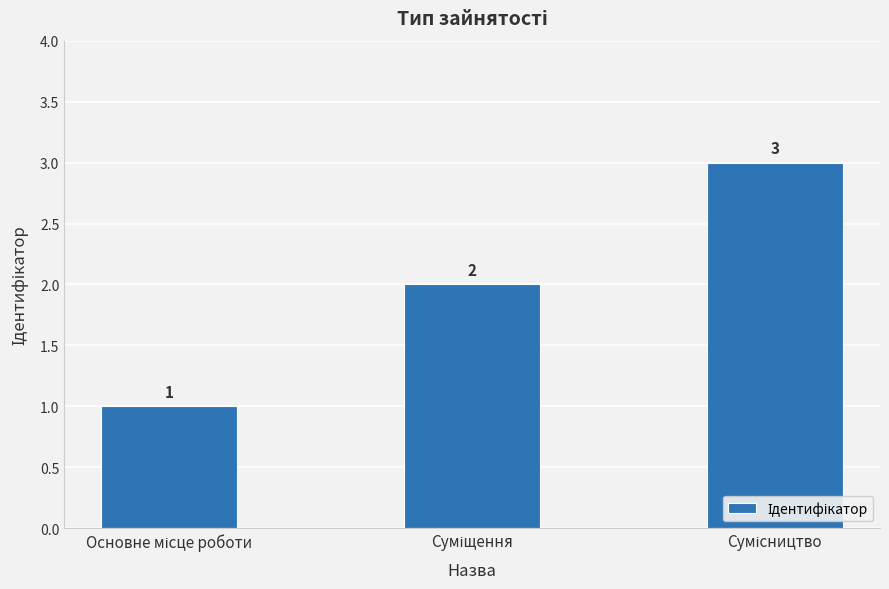

What is the difference between the maximum and second lowest values?

1